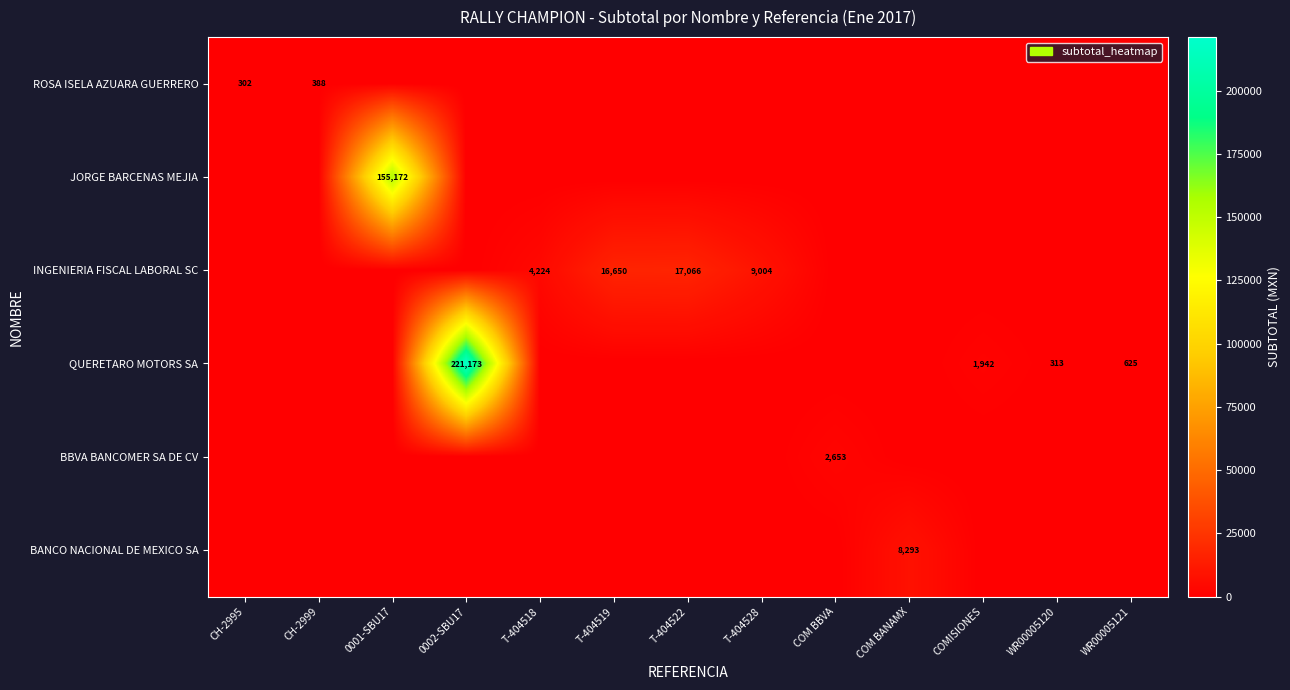

Is it true that INGENIERIA FISCAL LABORAL SC equals 7377 at T-404518?

False